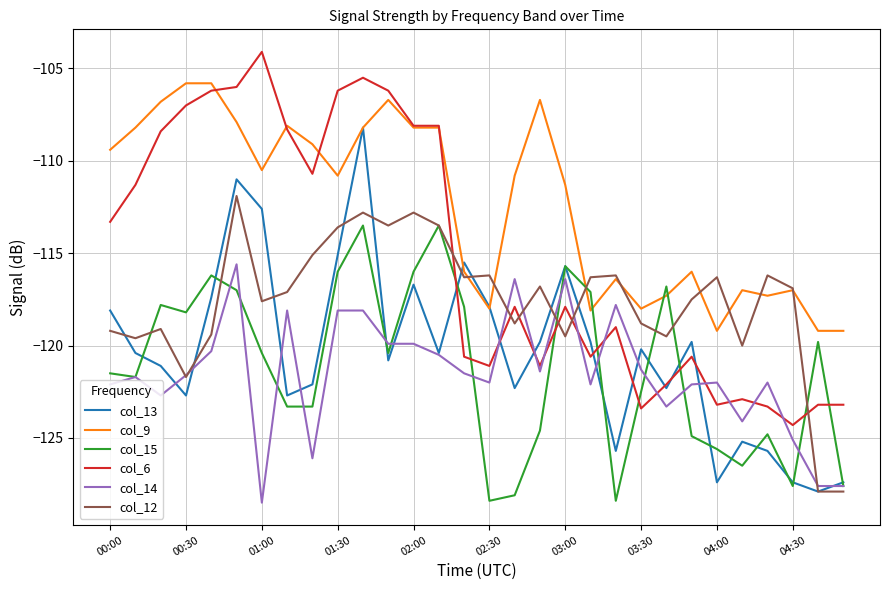

List the series in order of their peak value, highest first.

col_6, col_9, col_13, col_12, col_15, col_14